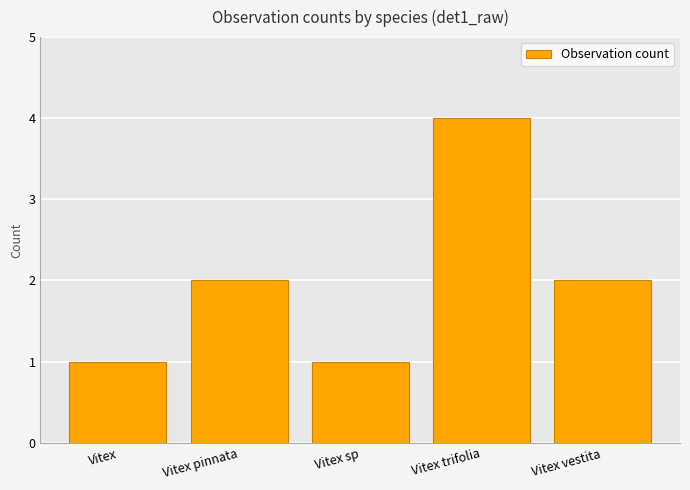

What is the greatest value displayed?

4